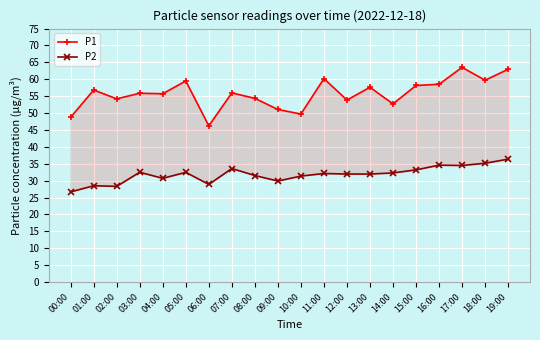

What is the difference between the P1 values at 12:00 and 15:00?

4.3